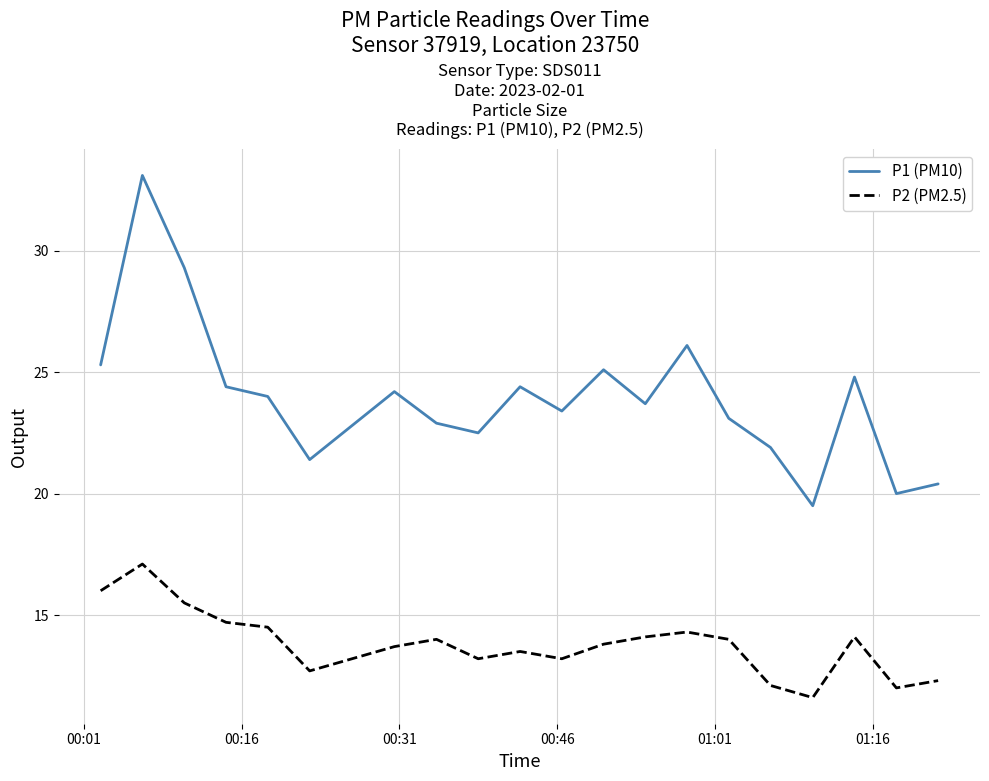

Does the chart have visible grid lines?

Yes